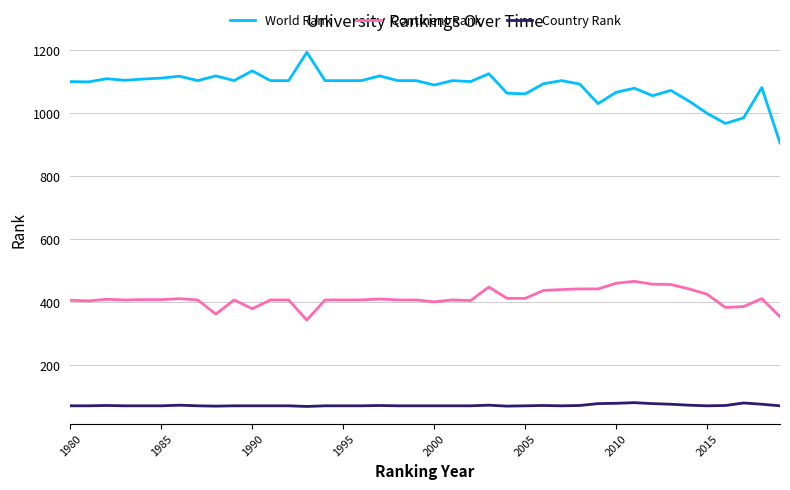

What is the smallest value displayed?

70